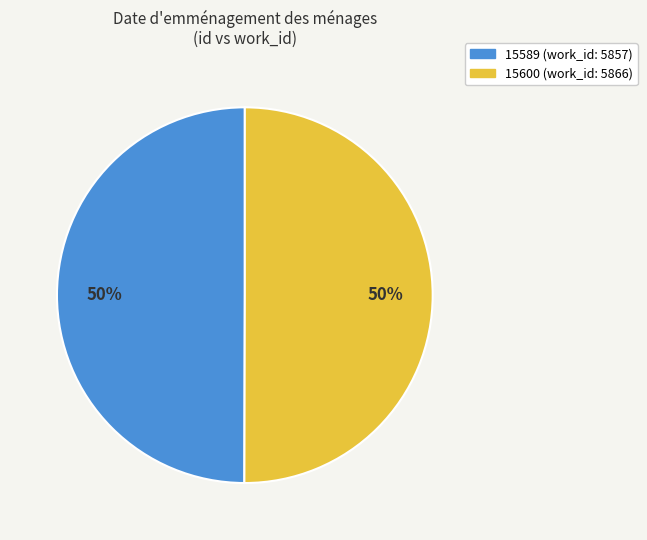

What percentage is the 15600 slice, to the nearest percent?

50%